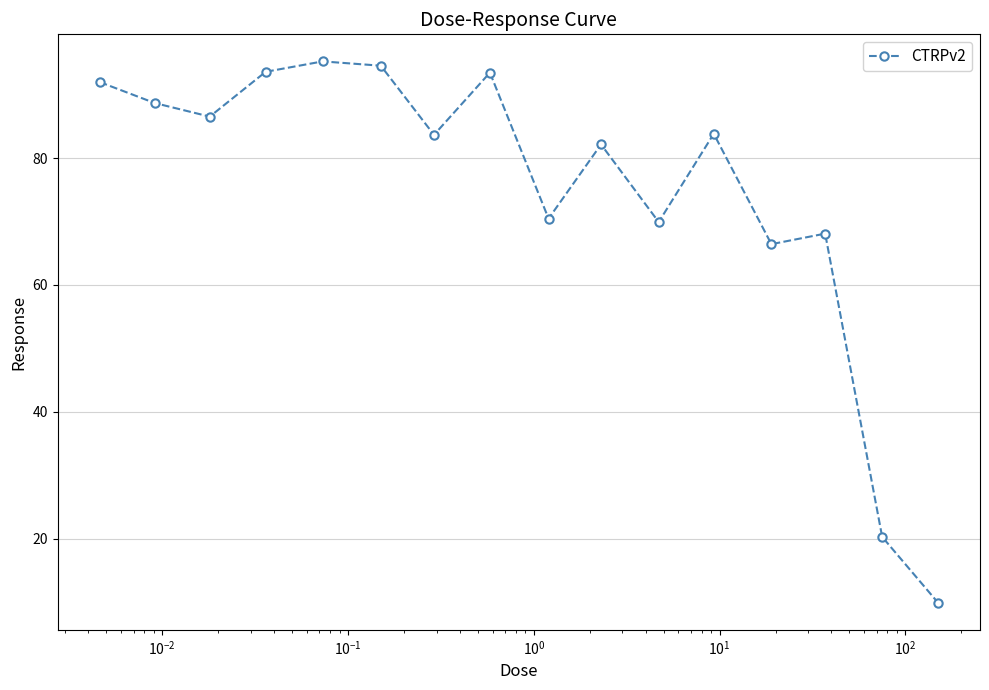

What is the maximum value shown in the chart?

95.3